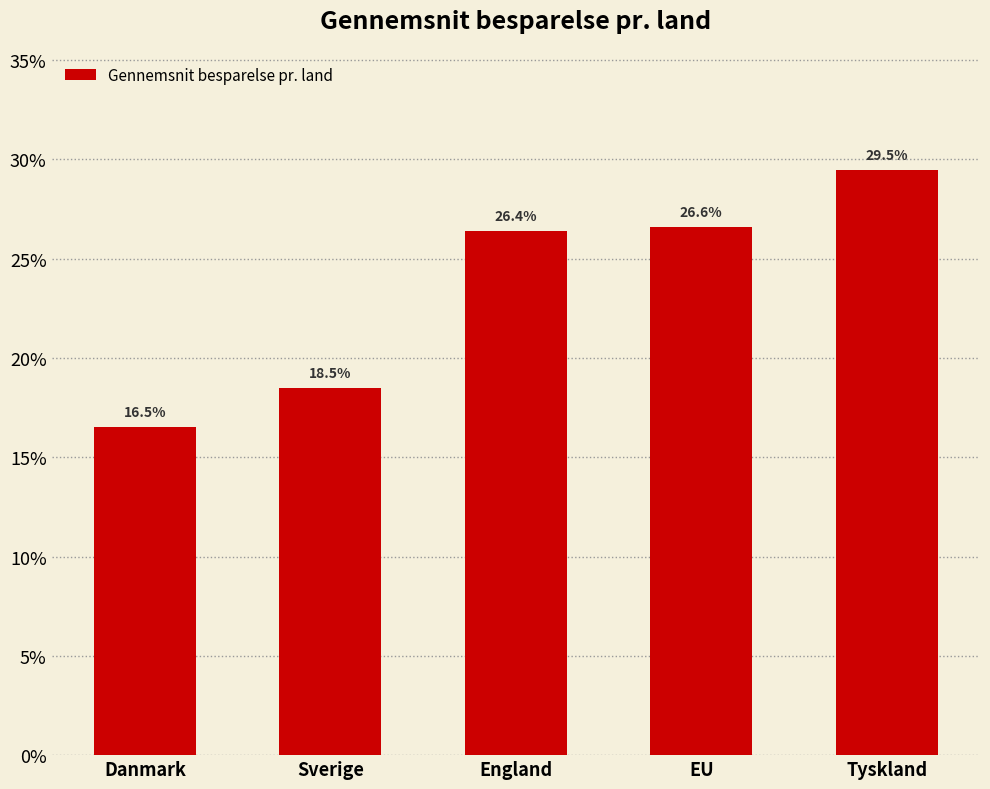

Does the chart contain any negative values?

No